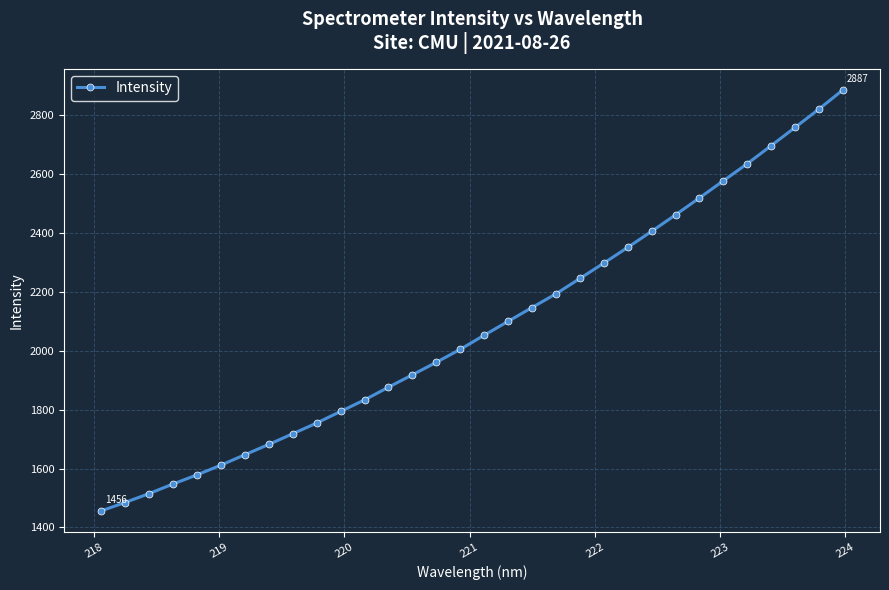

What is the value of the 23rd point from the left?

2351.8